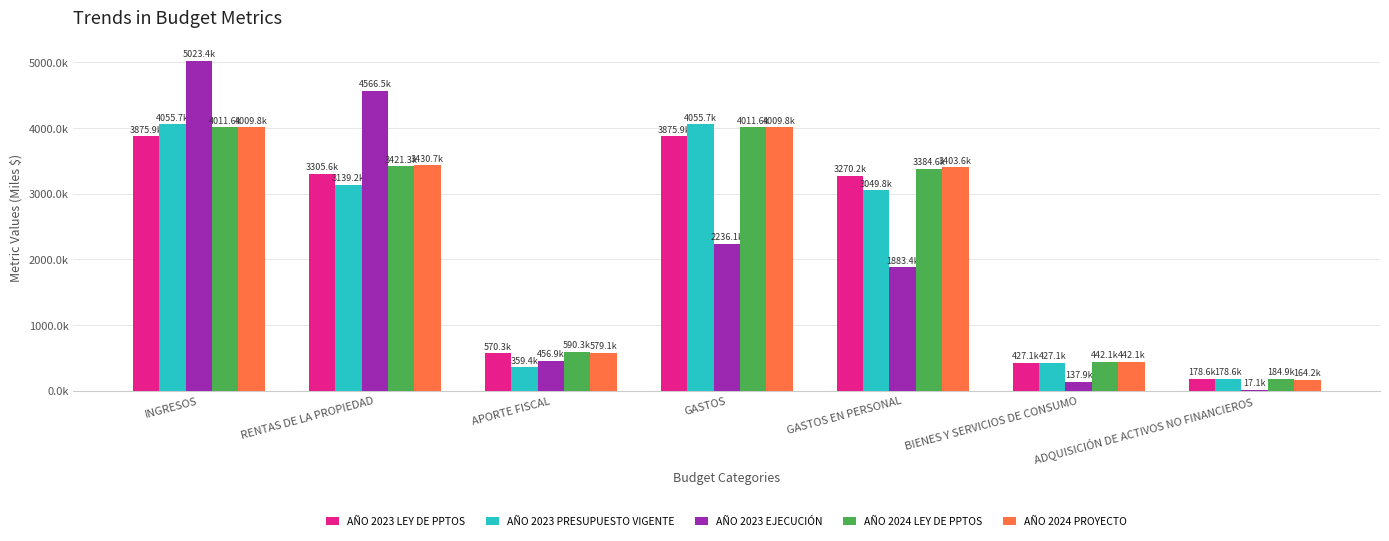

Is it true that AÑO 2023 PRESUPUESTO VIGENTE equals 5313376 at INGRESOS?

False